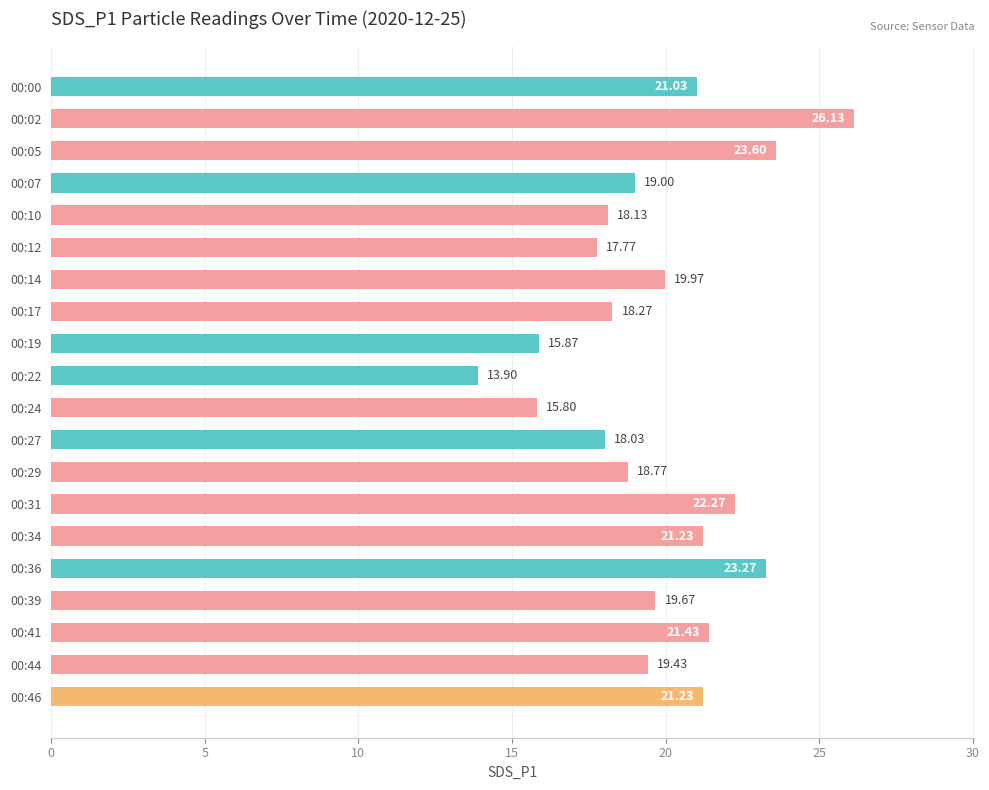

How many data points are less than 19?

8